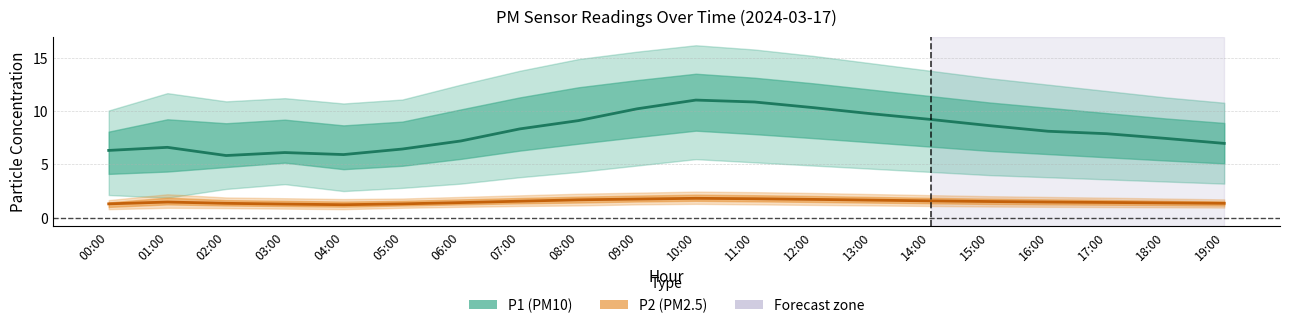

What is the total value across all series at 05:00?

7.8